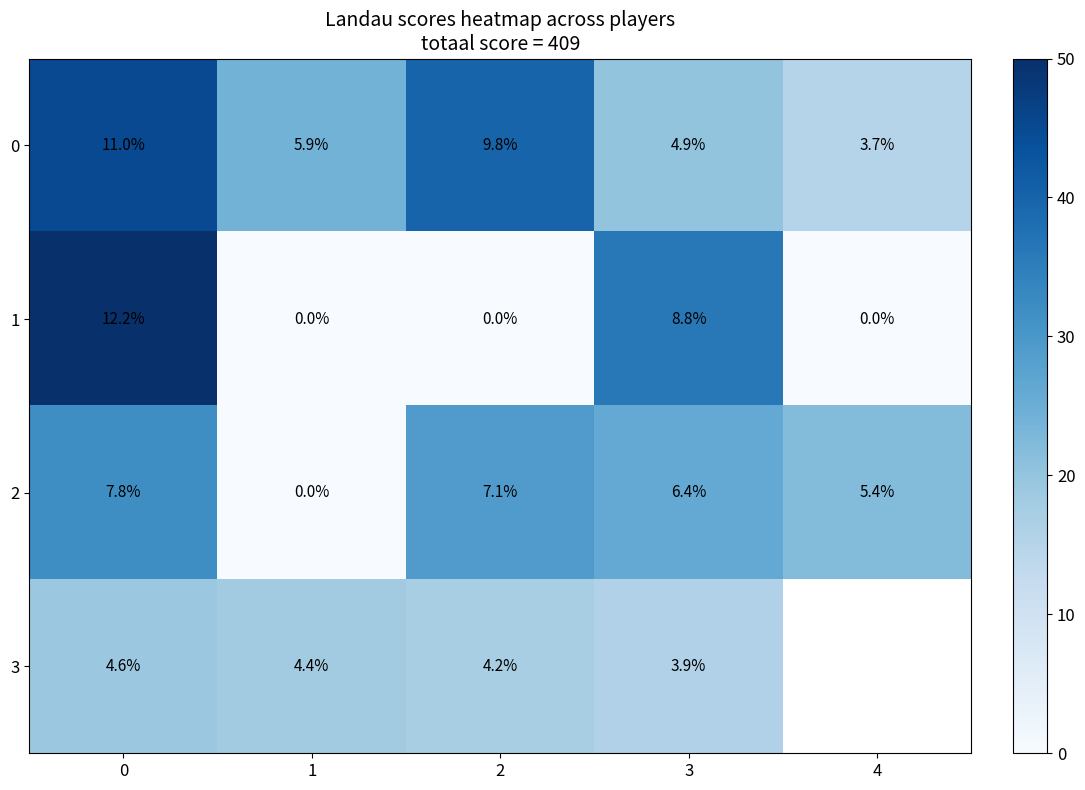

Is it true that 1 equals 12.2 at 0?

True